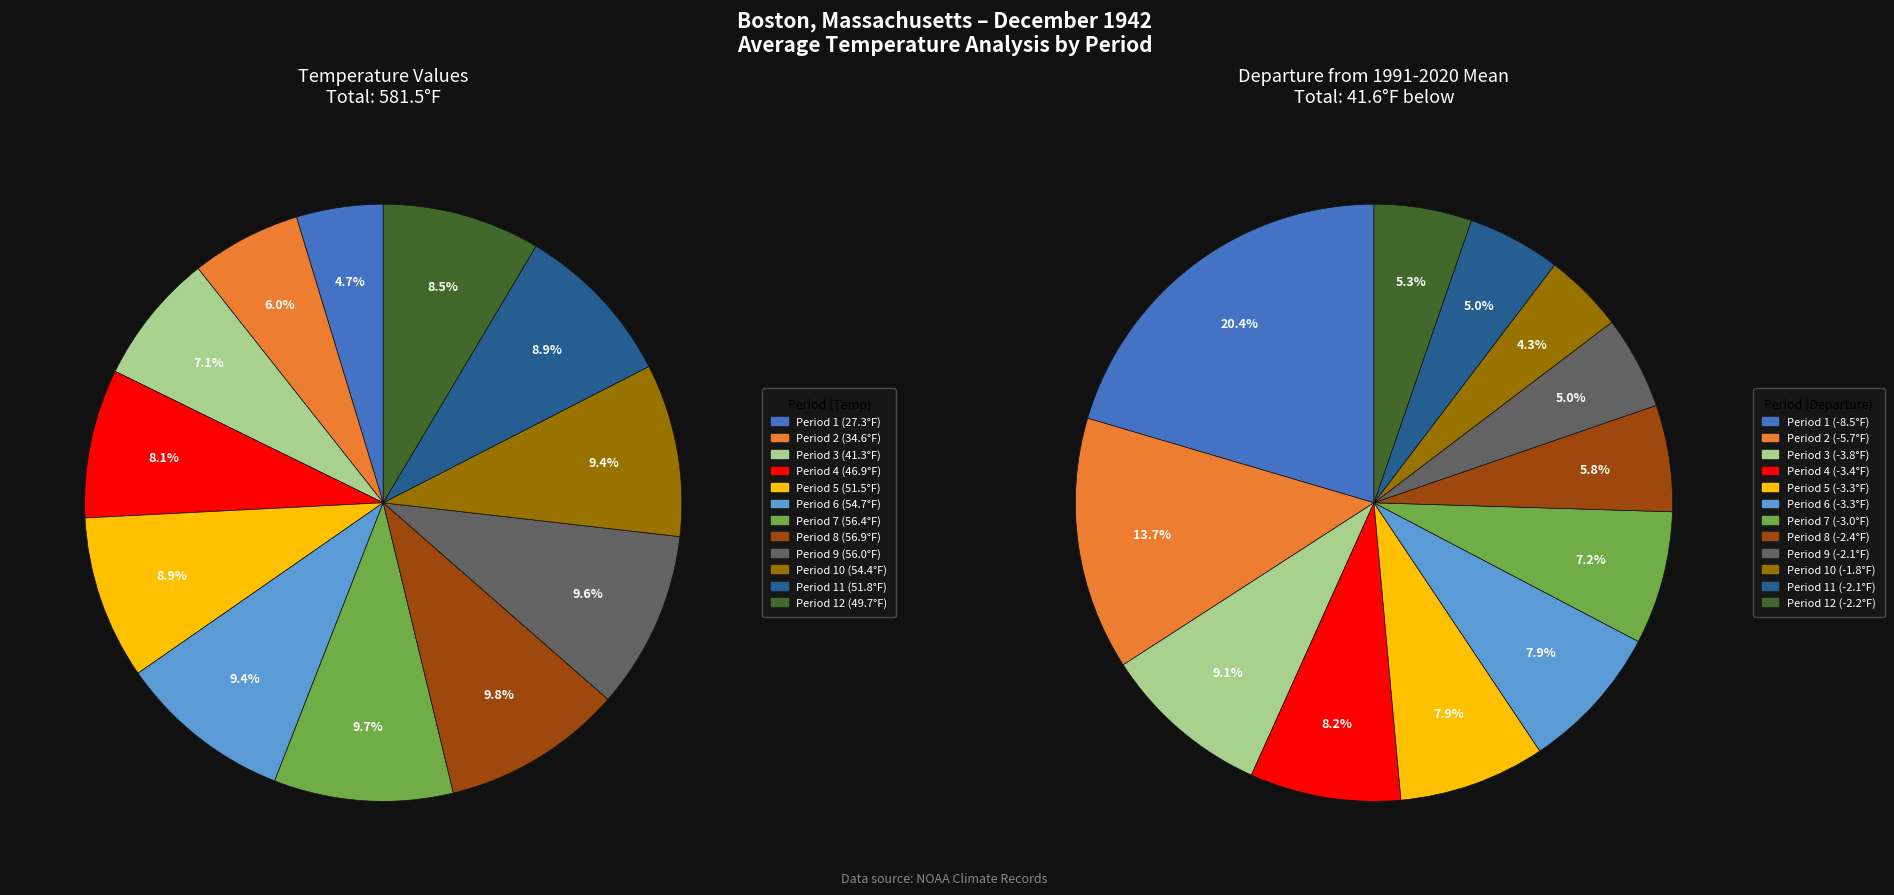

Which slice is the largest?

Period 8